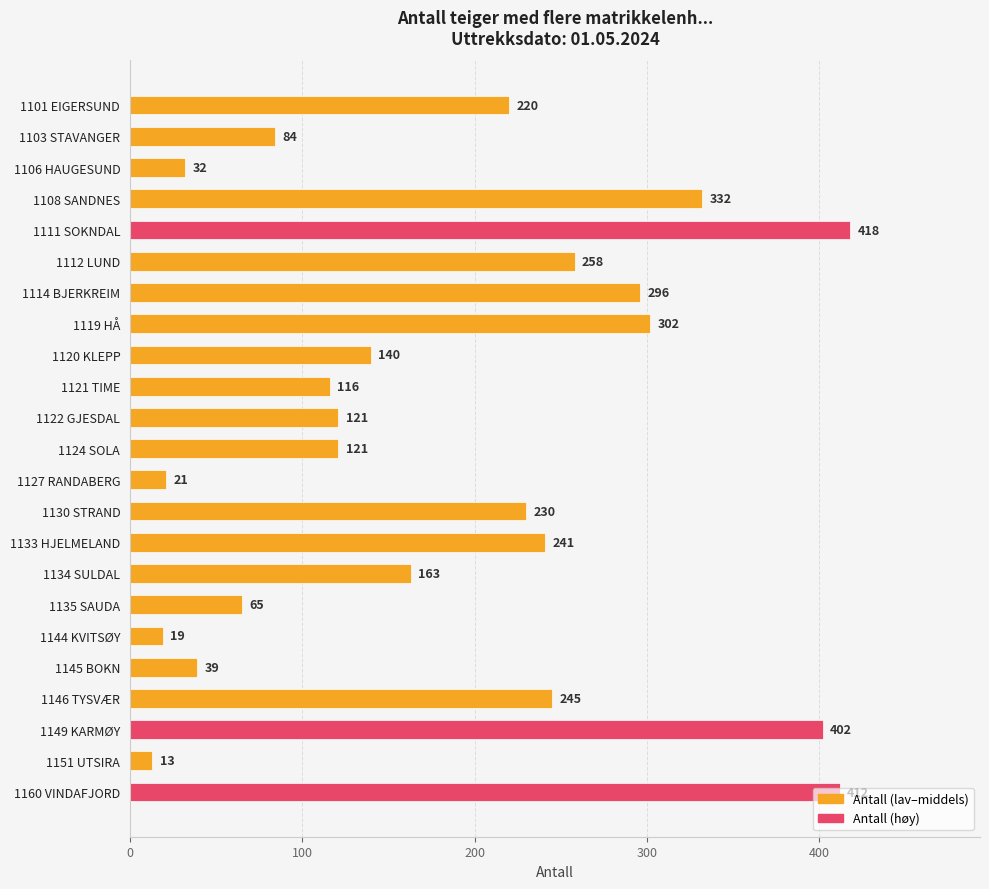

What position from the top is 1103 STAVANGER?

2